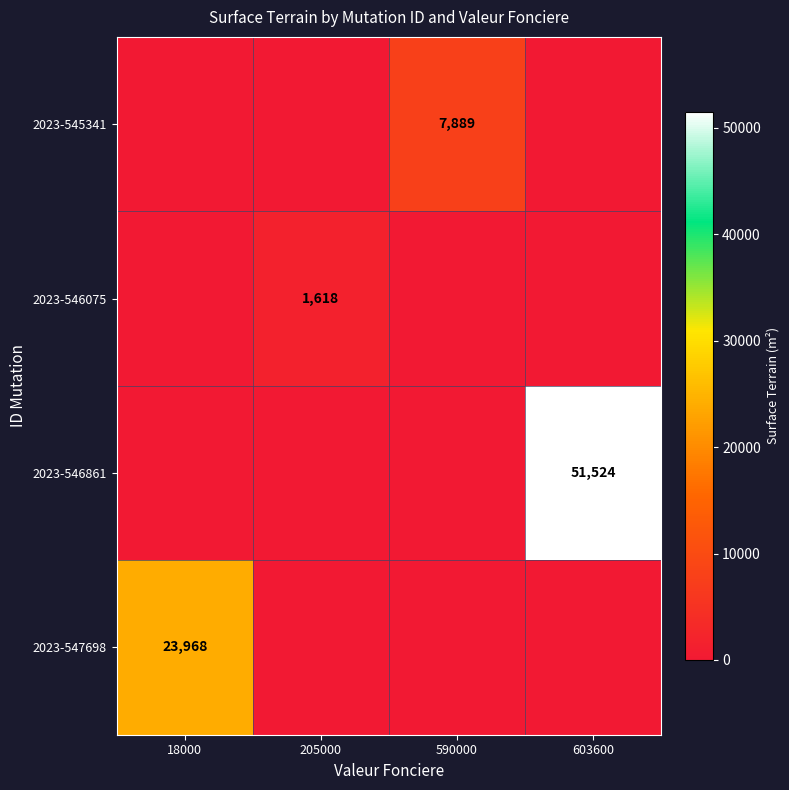

Which has a higher value, 205000 or 603600?

205000